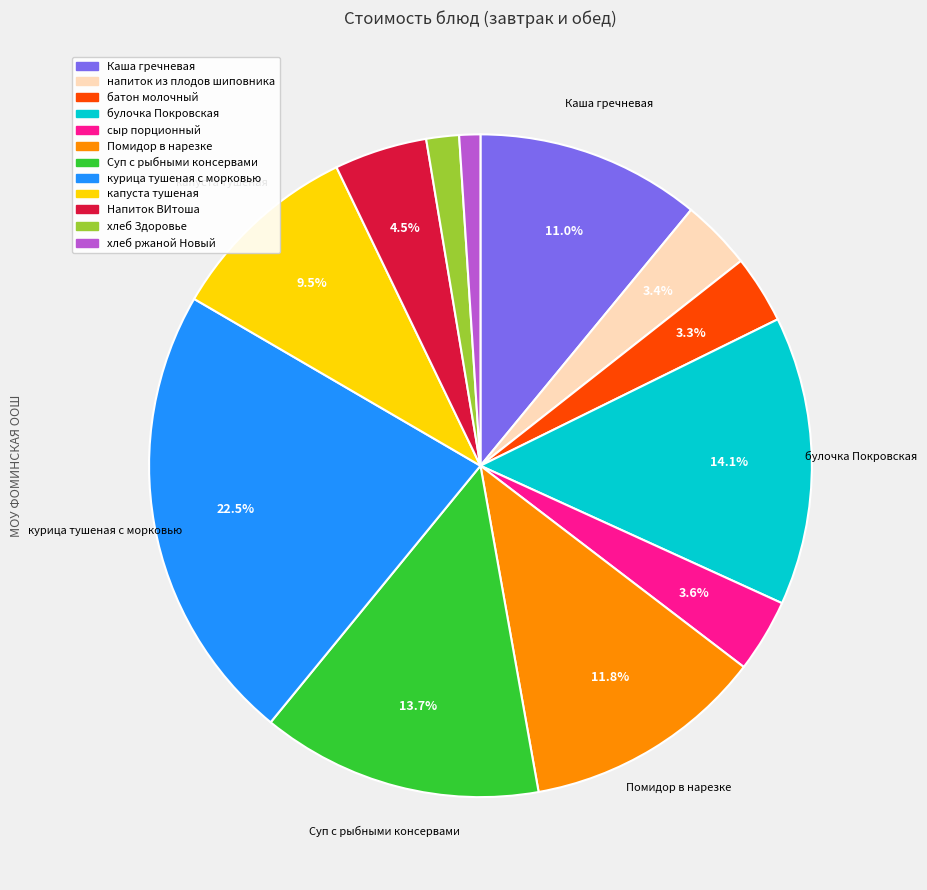

Does булочка Покровская represent more than half of the total?

No